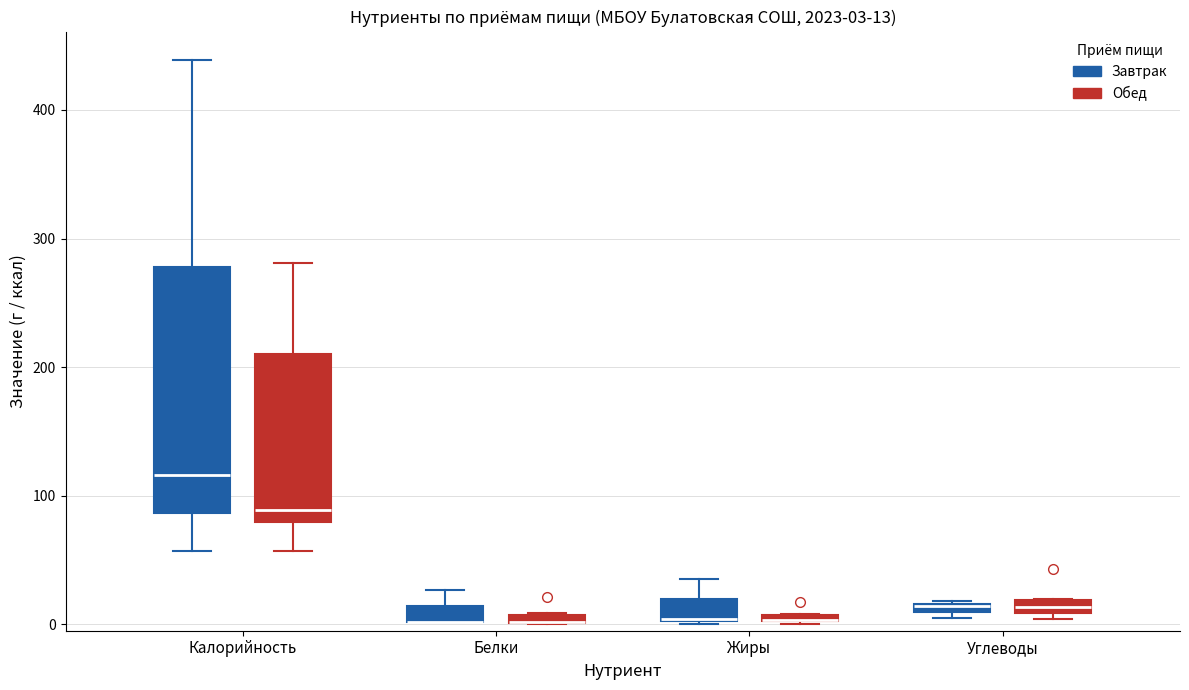

Which box is the tallest, from its lower edge to its upper edge?

Калорийность (Завтрак)